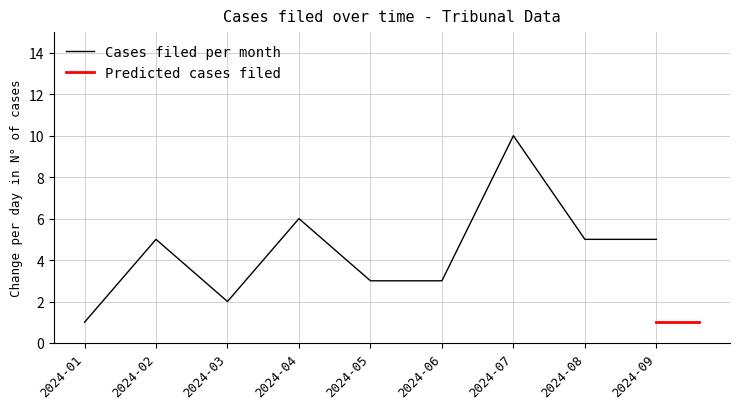

True or false: the data shows 17 at 2024-03.

False